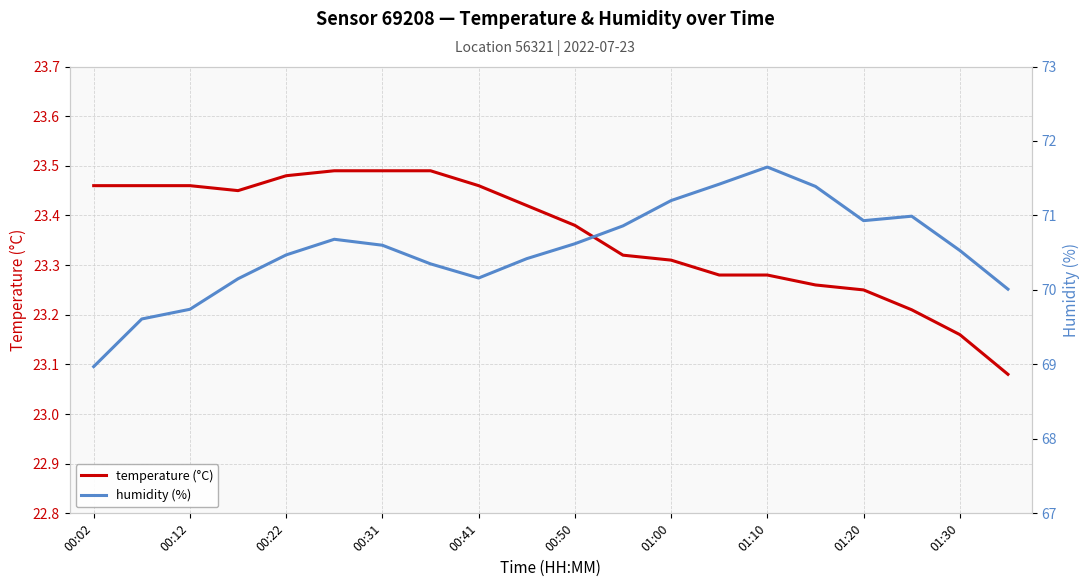

Does the chart display data point markers on the line(s)?

No